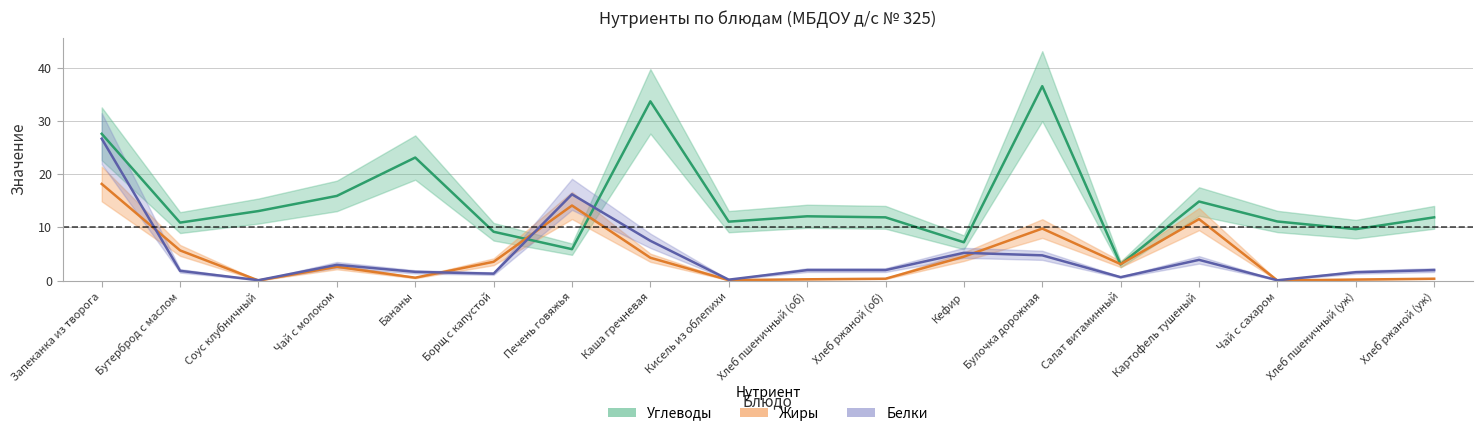

At which label does Жиры reach its minimum?

Соус клубничный